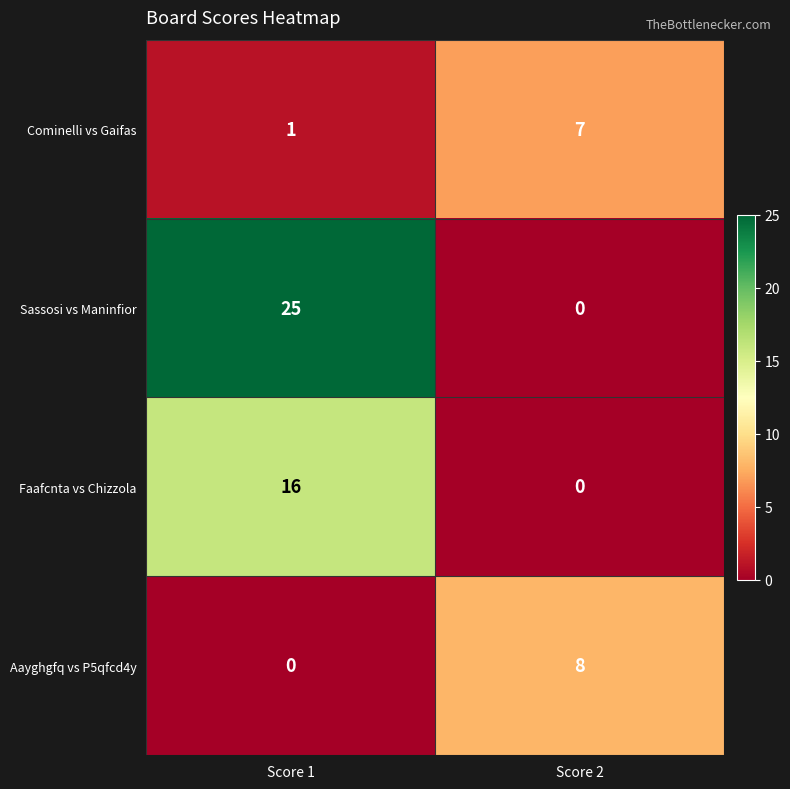

Which category has the highest value in the Faafcnta vs Chizzola series?

Score 1